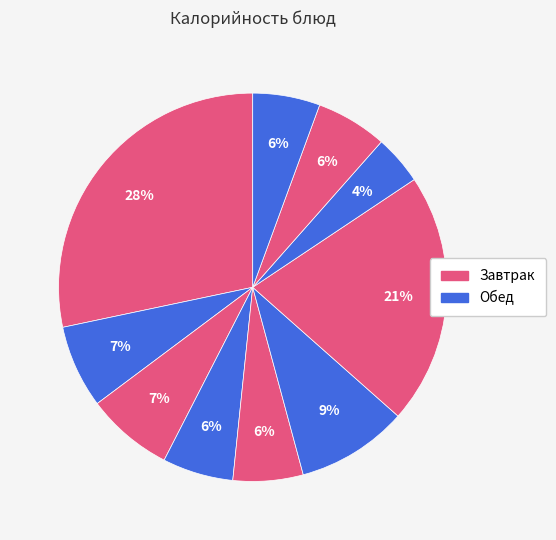

Count the number of slices in the pie.

10